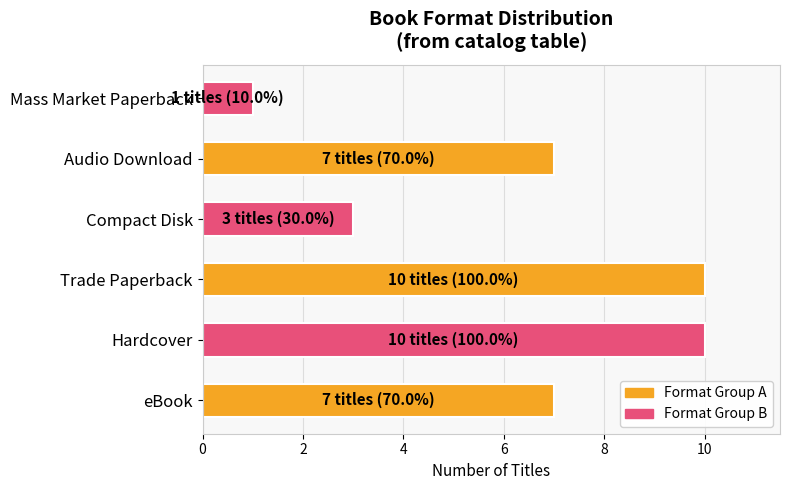

What value does the data have at Audio Download?

7